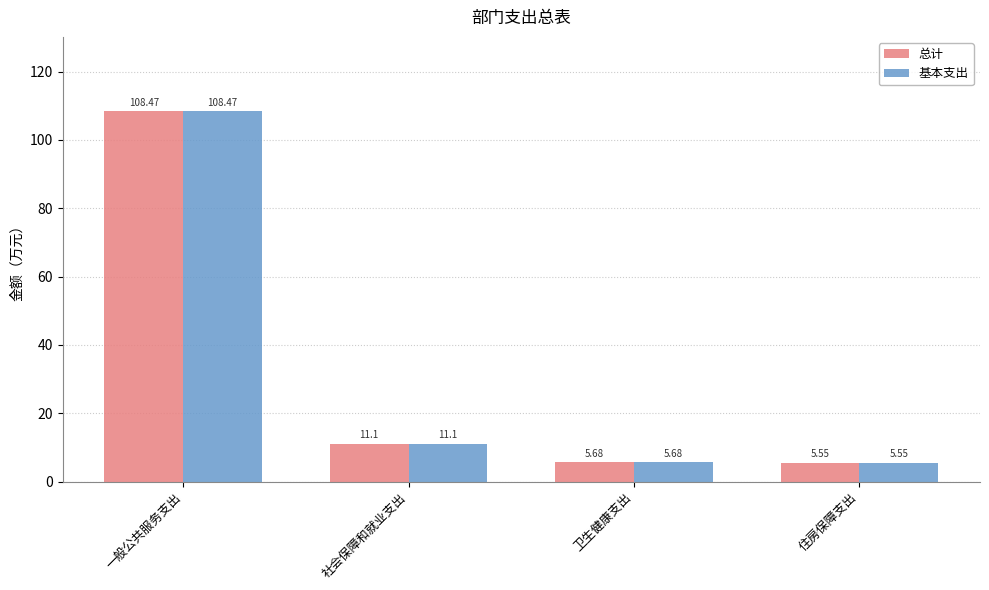

At which label does 总计 reach its minimum?

住房保障支出